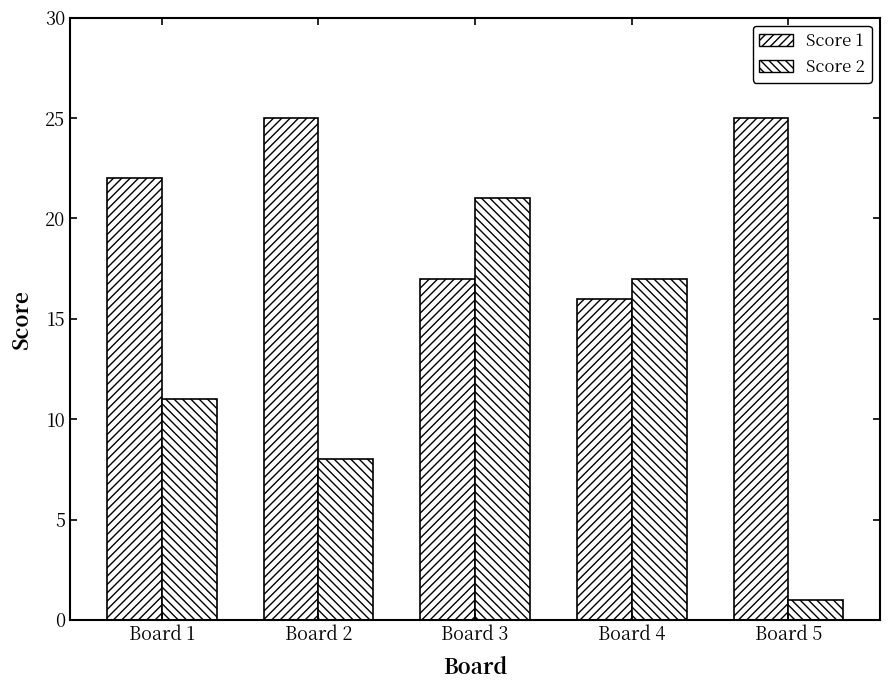

How many data points in Score 1 are less than 22?

2